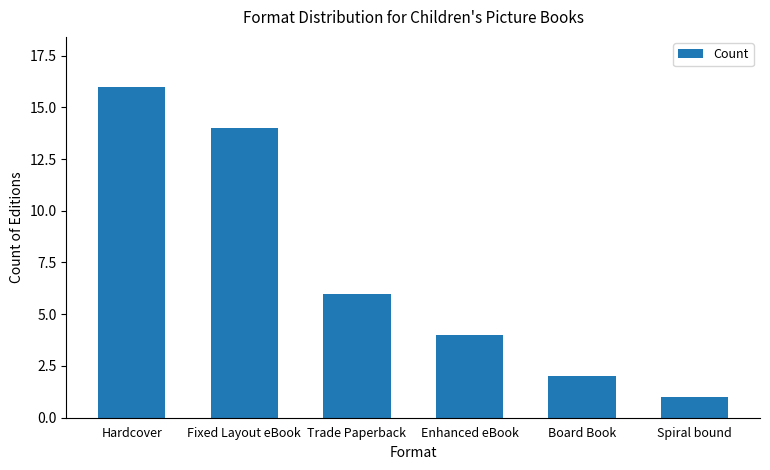

What is the value of the 5th bar from the left?

2